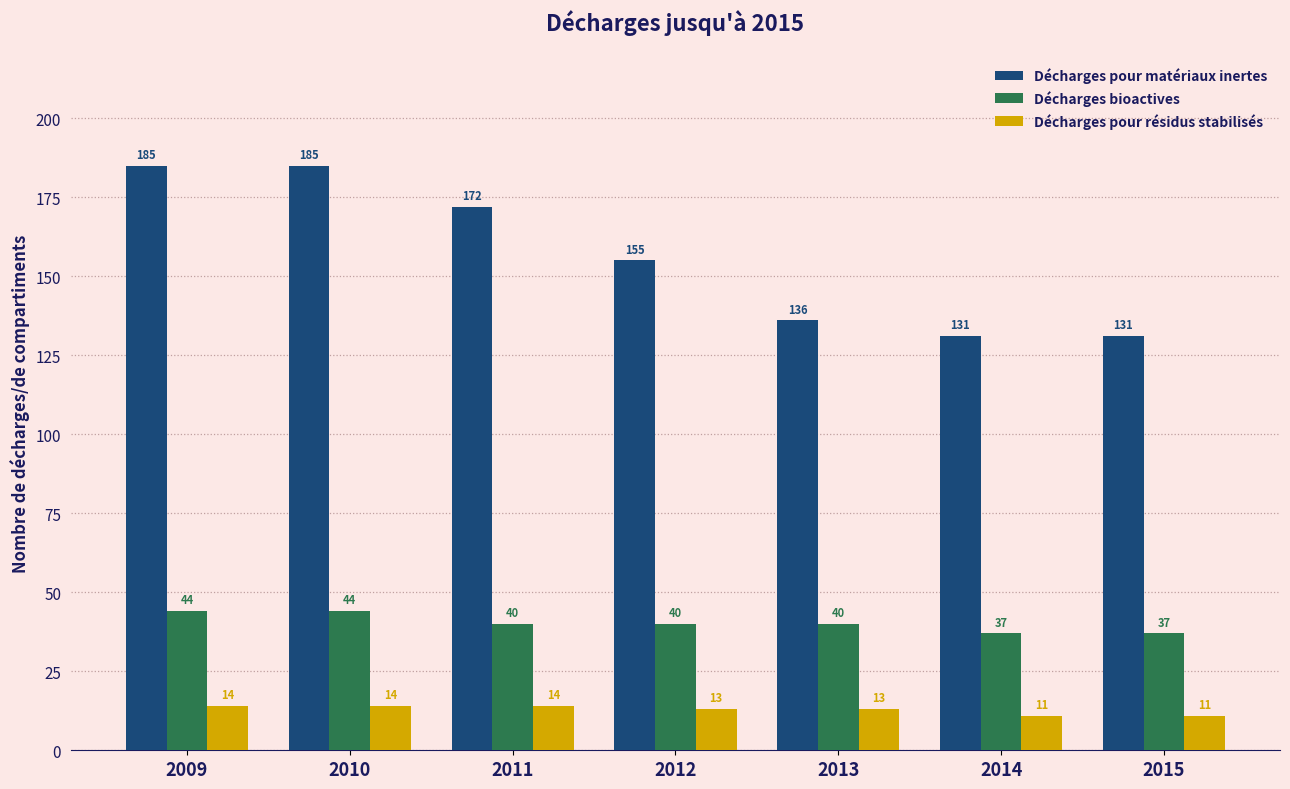

What is the spread (max minus min) of values at 2011?

158